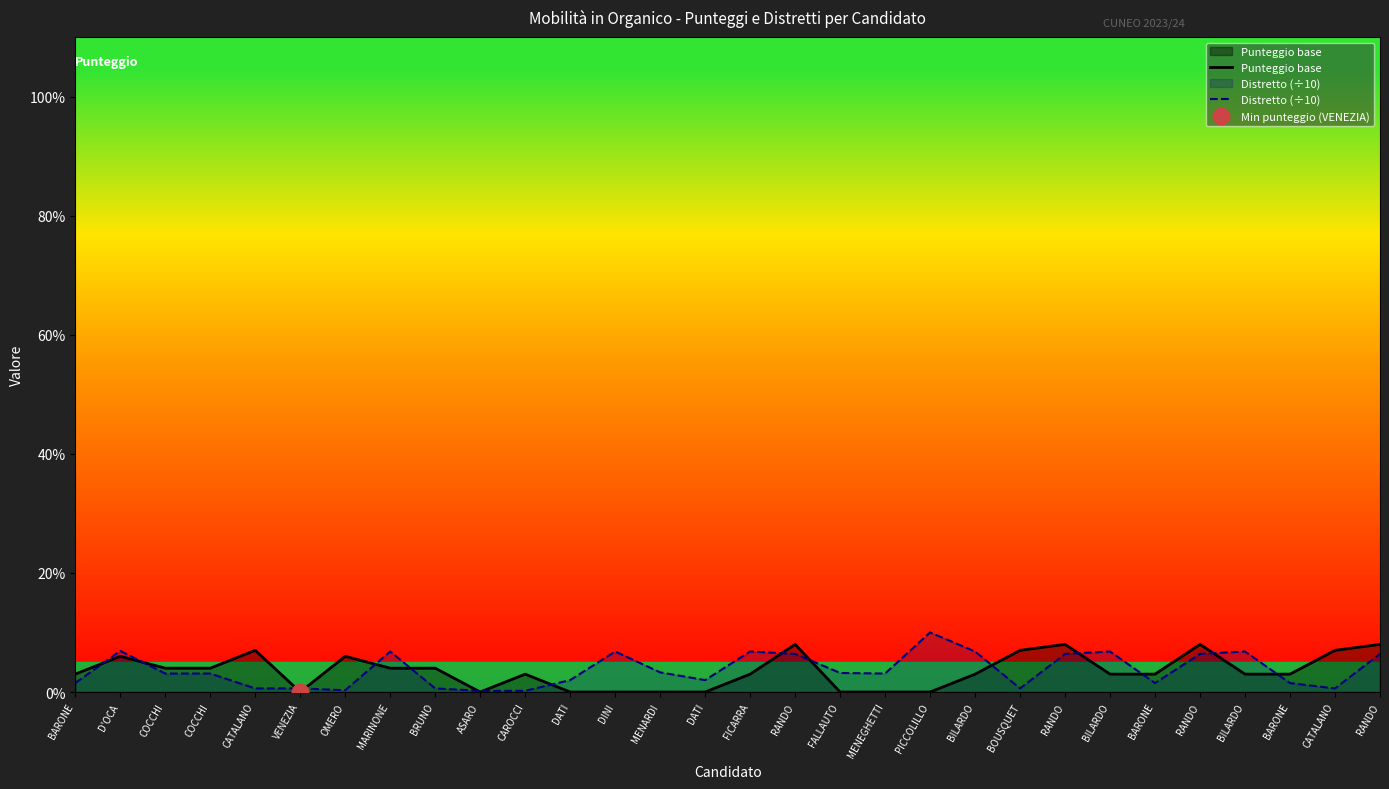

What is the difference between the maximum and minimum values in the Punteggio base series?

8.0